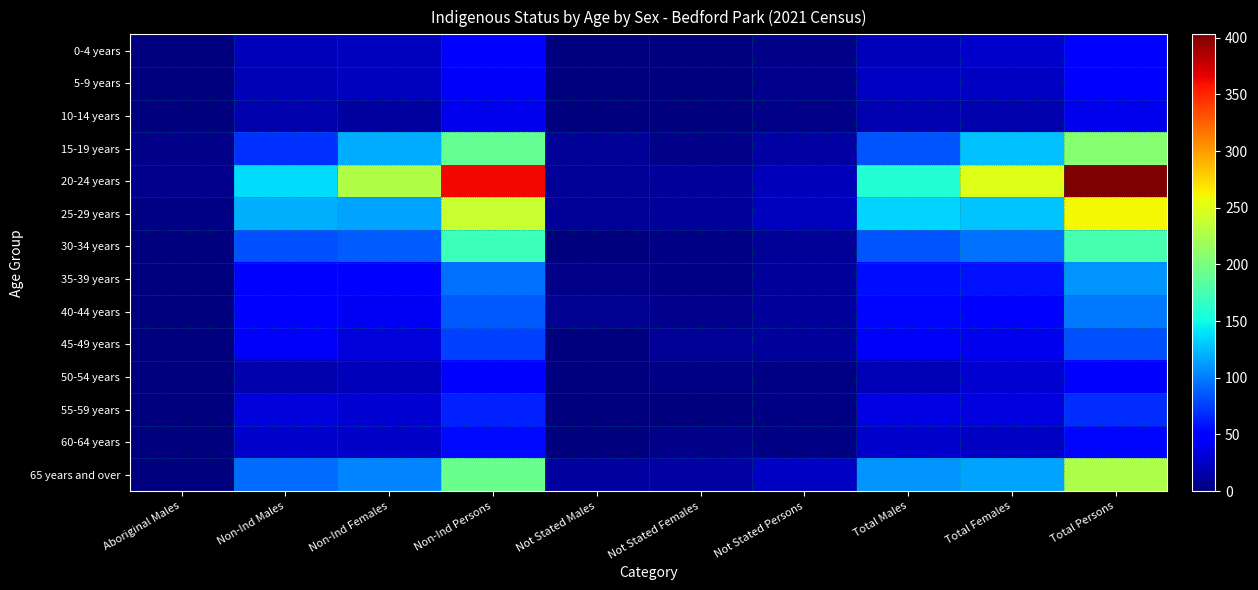

At which category is the sum across all series the highest?

Total Persons